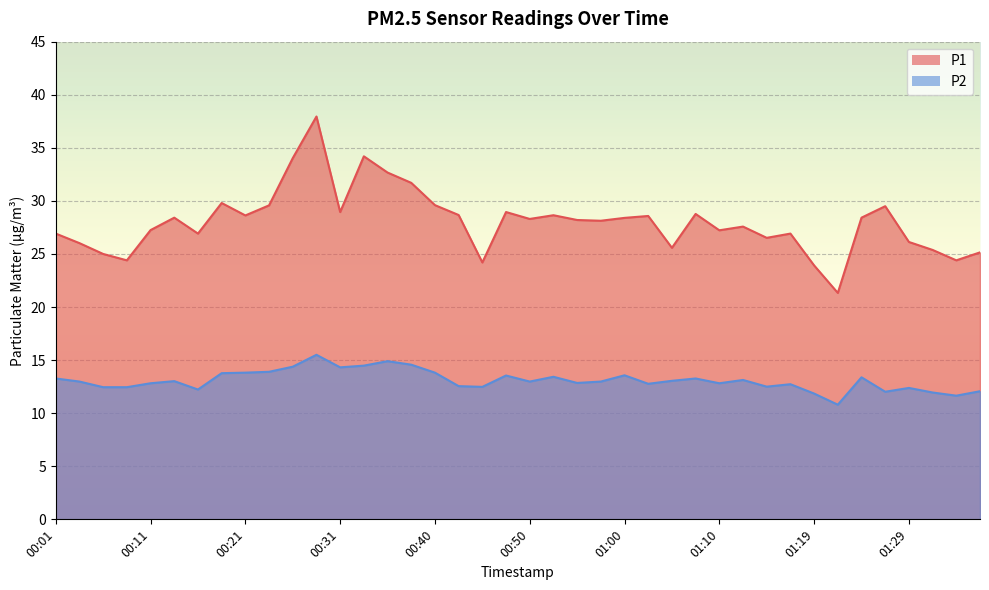

Reading right to left, what are all the values shown in this chart?

P1: 25.1	24.4	25.4	26.1	29.5	28.4	21.3	23.9	26.9	26.5	27.6	27.2	28.8	25.6	28.6	28.4	28.1	28.2	28.6	28.3	28.9	24.2	28.7	29.6	31.7	32.7	34.2	28.9	38.0	34.0	29.6	28.6	29.8	26.9	28.4	27.2	24.4	25.0	26.0	26.9
P2: 12.1	11.7	11.9	12.4	12.0	13.4	10.8	11.8	12.7	12.5	13.1	12.8	13.3	13.1	12.8	13.6	13.0	12.8	13.4	13.0	13.6	12.5	12.6	13.8	14.6	14.9	14.5	14.3	15.5	14.4	13.9	13.8	13.8	12.2	13.0	12.8	12.4	12.4	13.0	13.3